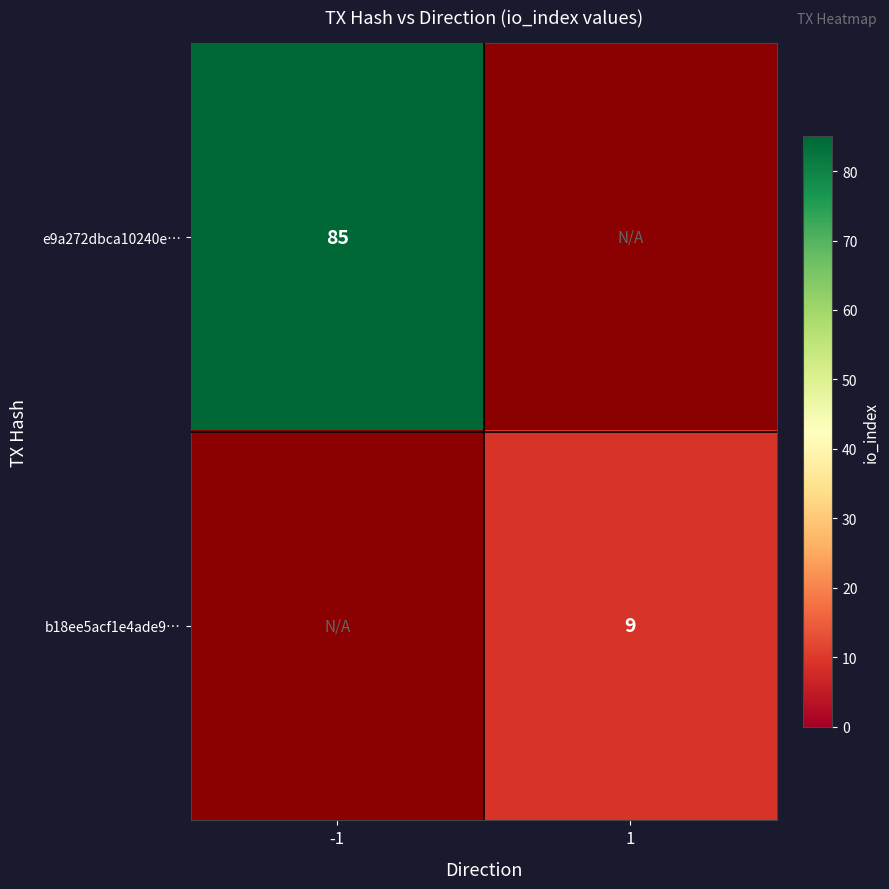

True or false: e9a272dbca10240e… has a value of 126 at -1.

False